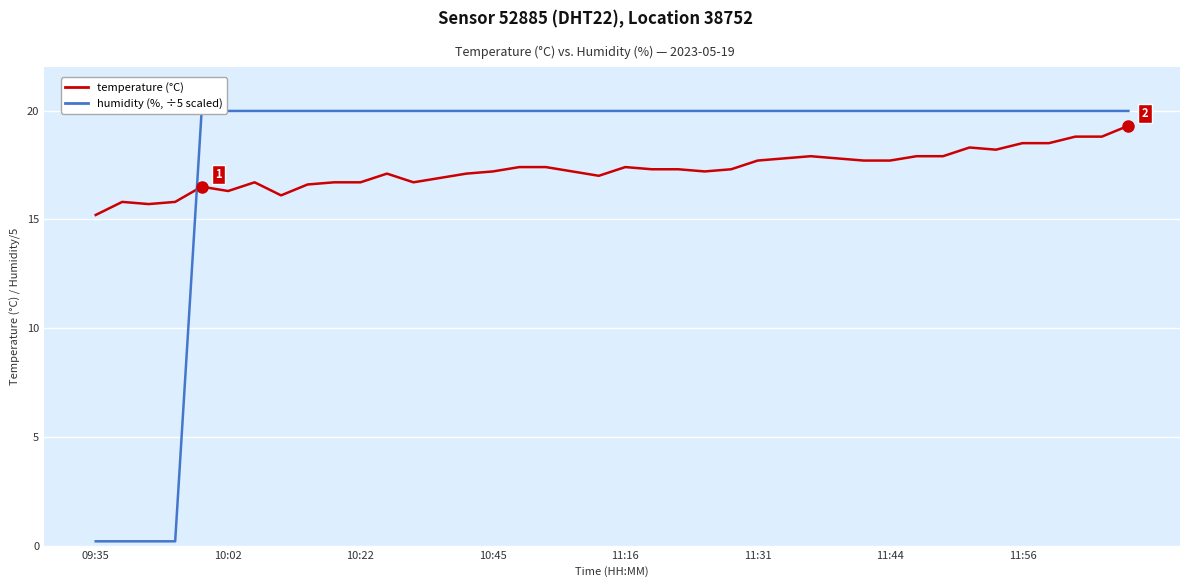

What is the highest value of the humidity series?

20.0